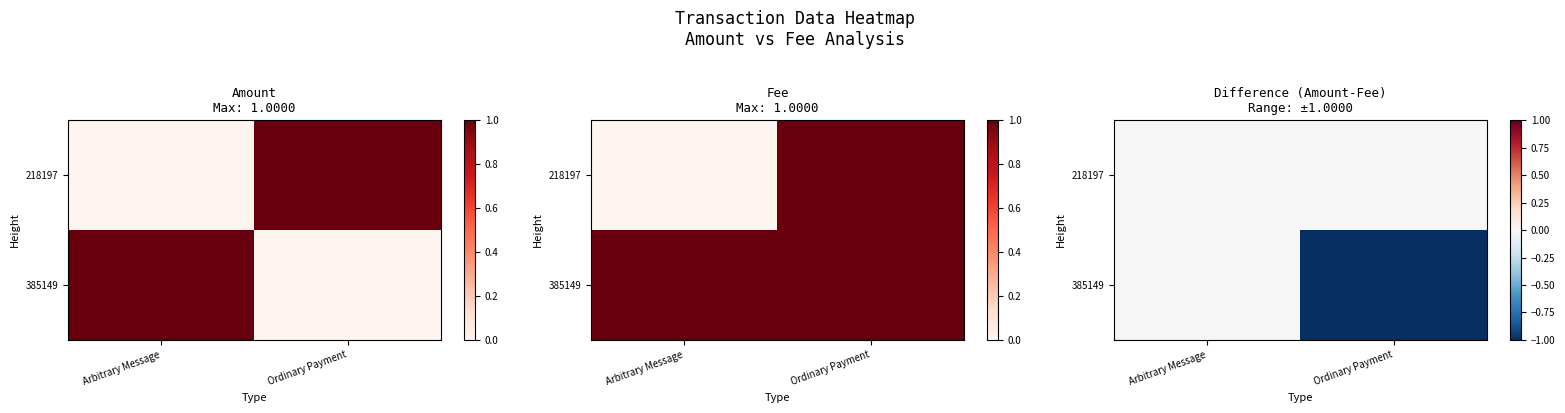

Rank the series at Ordinary Payment from highest to lowest value.

218197, 385149